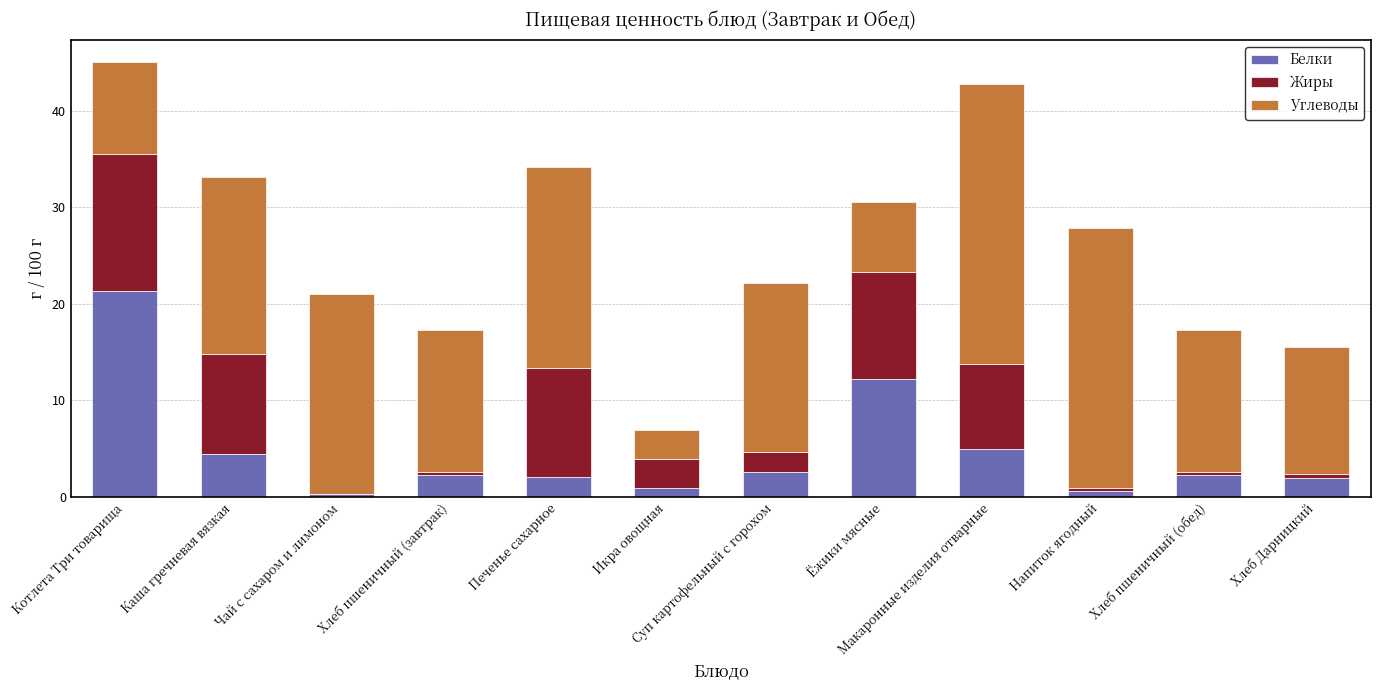

What is the sum of all Белки values?

55.8